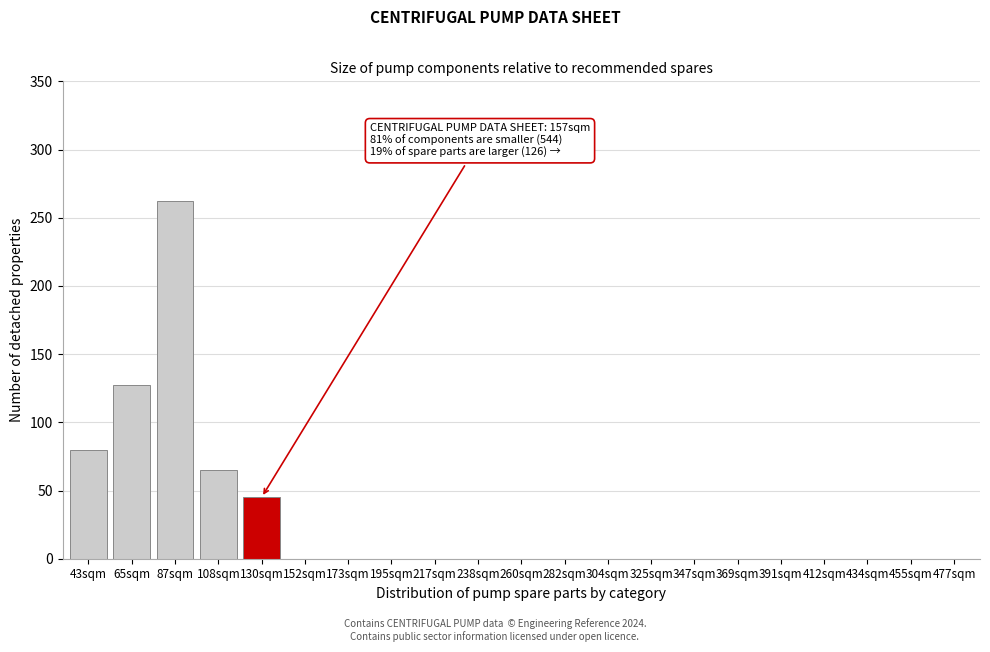

Reading left to right, what are all the values shown in this chart?

43sqm=80	65sqm=127	87sqm=262	108sqm=65	130sqm=45	152sqm=0	173sqm=0	195sqm=0	217sqm=0	238sqm=0	260sqm=0	282sqm=0	304sqm=0	325sqm=0	347sqm=0	369sqm=0	391sqm=0	412sqm=0	434sqm=0	455sqm=0	477sqm=0